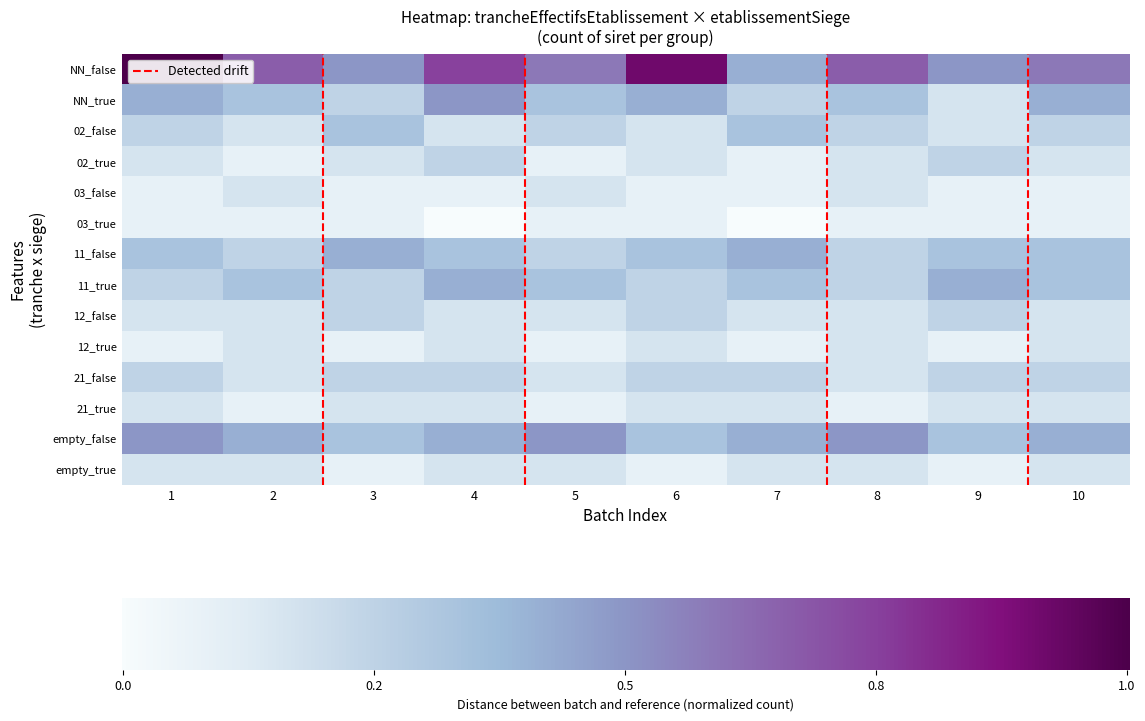

Which category has the highest value in the 03_true series?

1